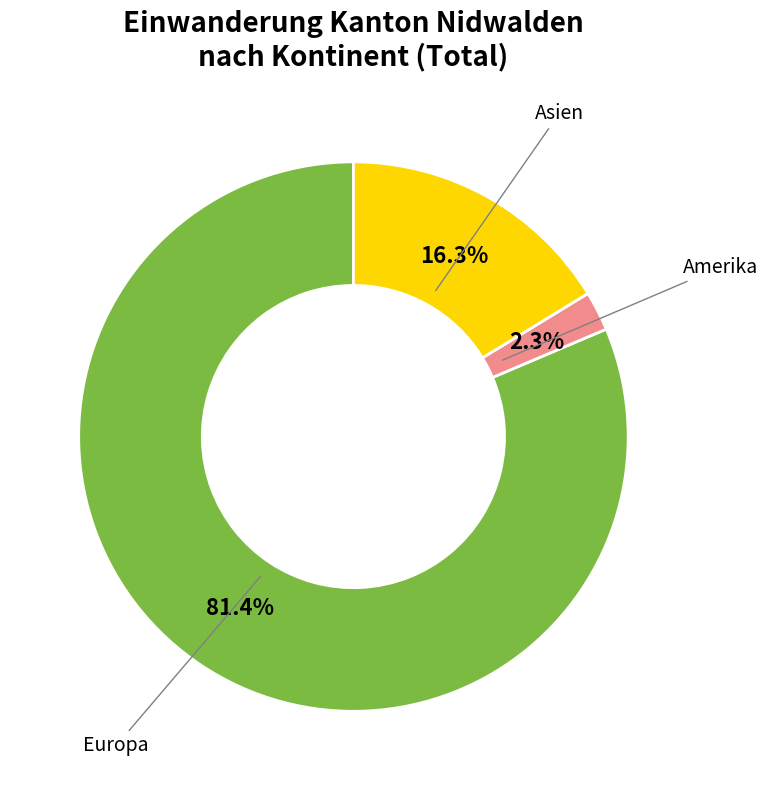

Is there any slice that represents more than half of the pie?

Yes